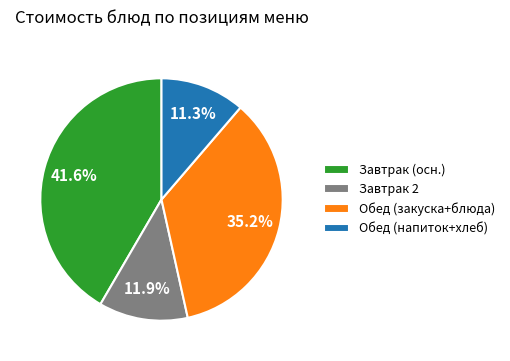

What is the ratio of the value at Завтрак 2 to the value at Обед (закуска+блюда)?

0.3